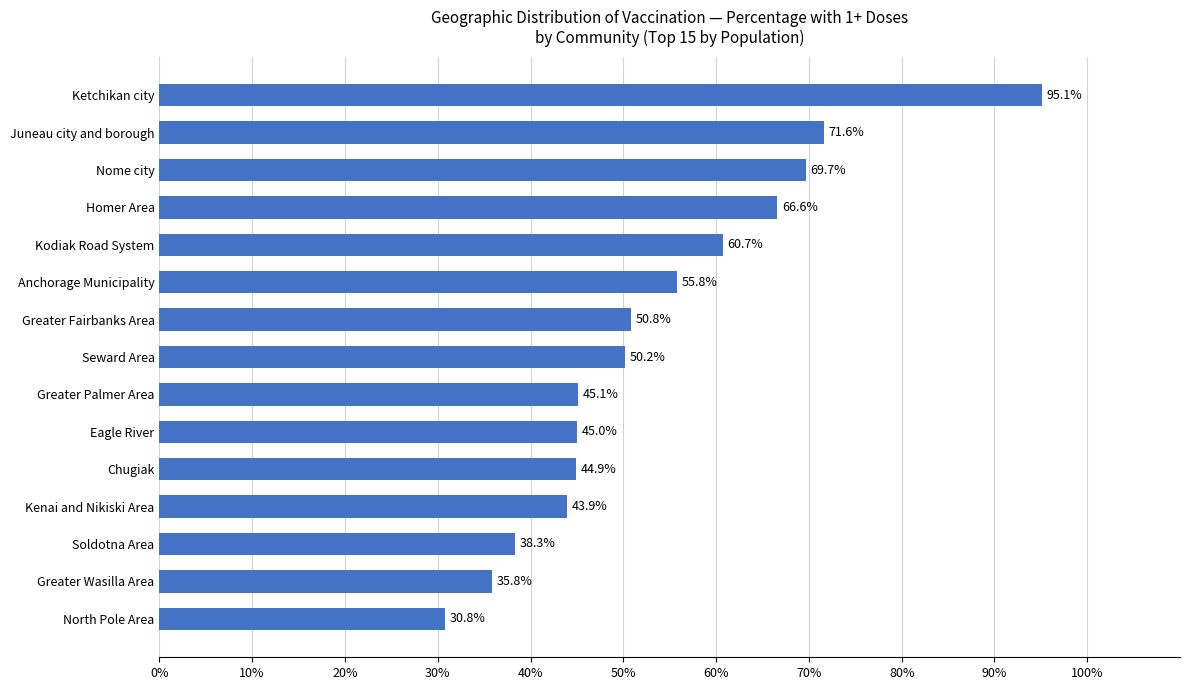

Reading top to bottom, what are all the values shown in this chart?

95.1	71.6	69.7	66.6	60.7	55.8	50.8	50.2	45.1	45.0	44.9	43.9	38.3	35.8	30.8